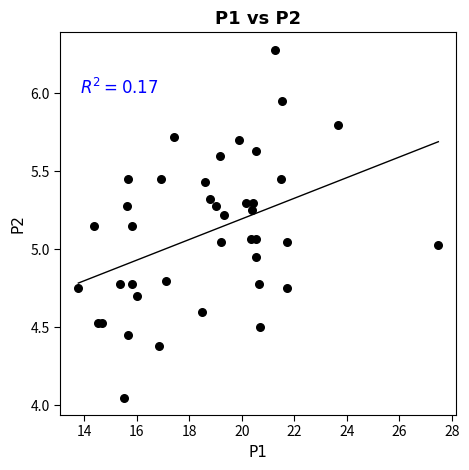

What is the range of Y values (max minus min)?

2.2